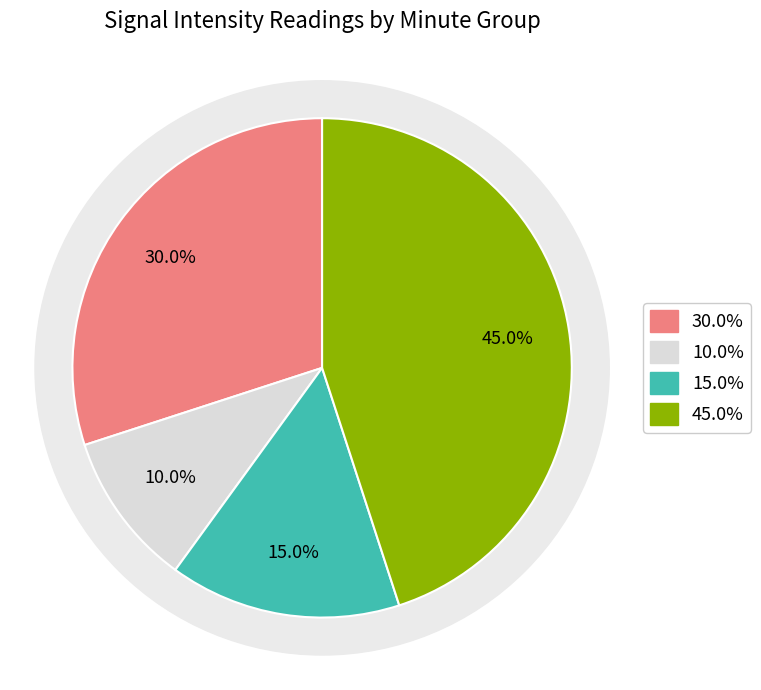

True or false: 3 accounts for 51% of the total.

False